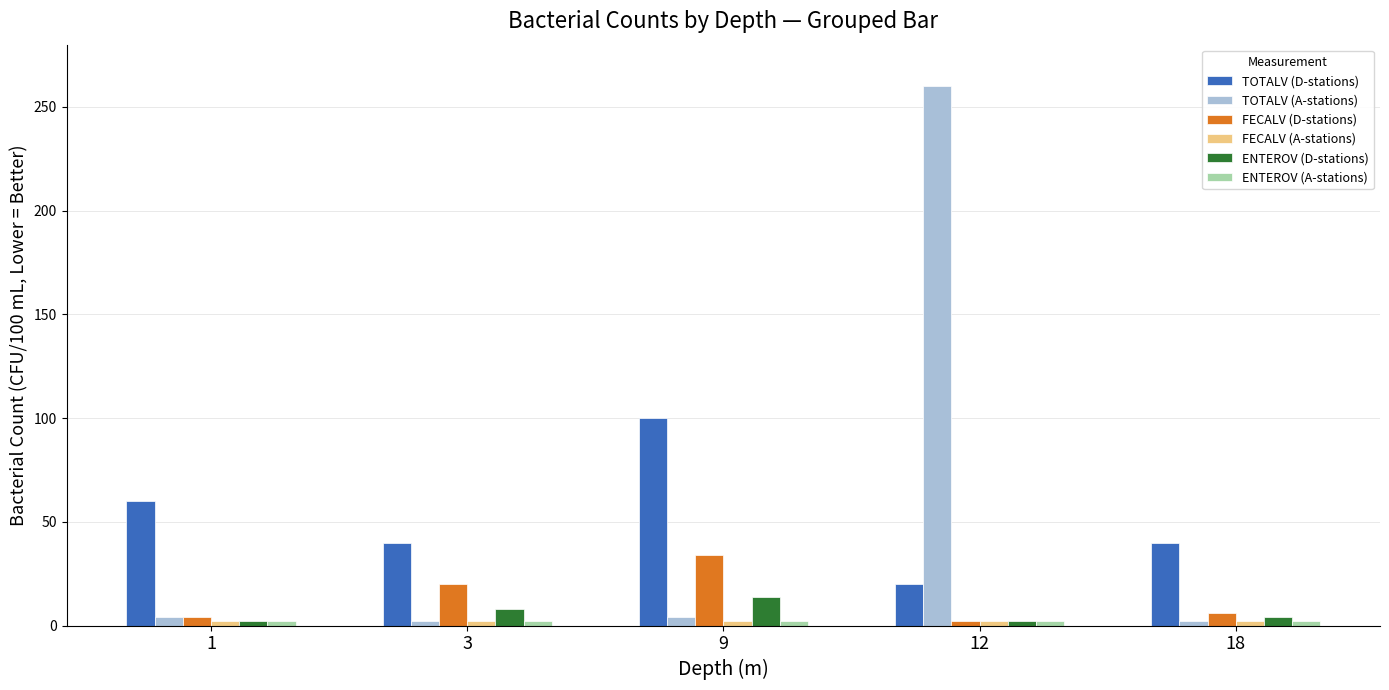

Which series has the largest range (max minus min)?

TOTALV (A-stations)